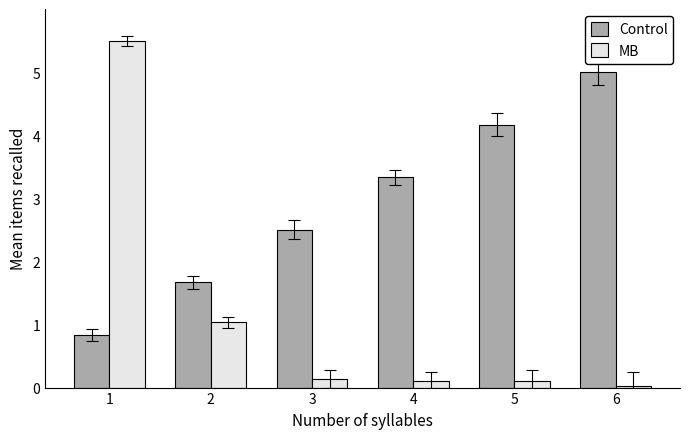

What is the value of the MB bar at the 2nd from the left?

1.0